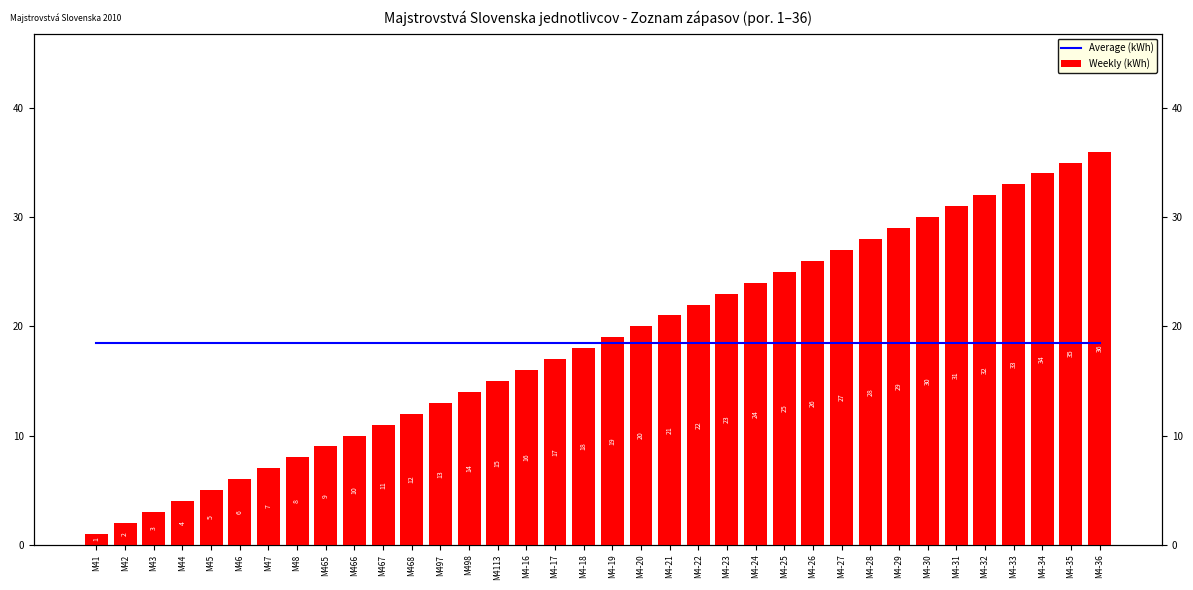

Which series changed the most between M41 and M47?

Weekly (kWh)